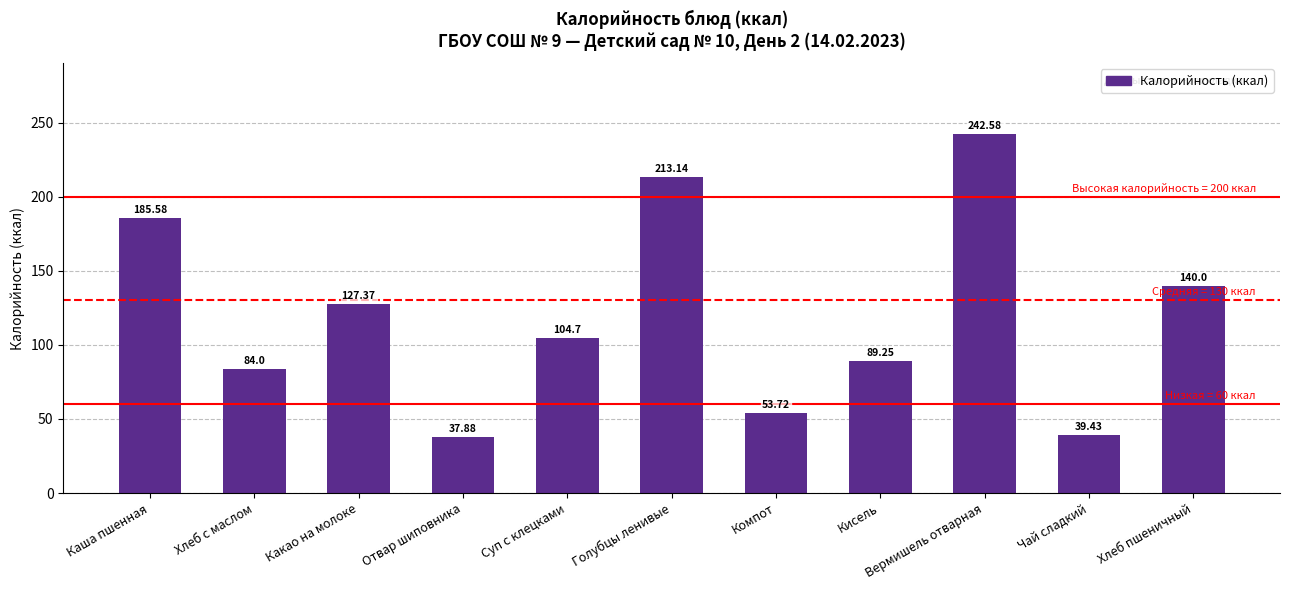

What value does the data have at Какао на молоке?

127.4